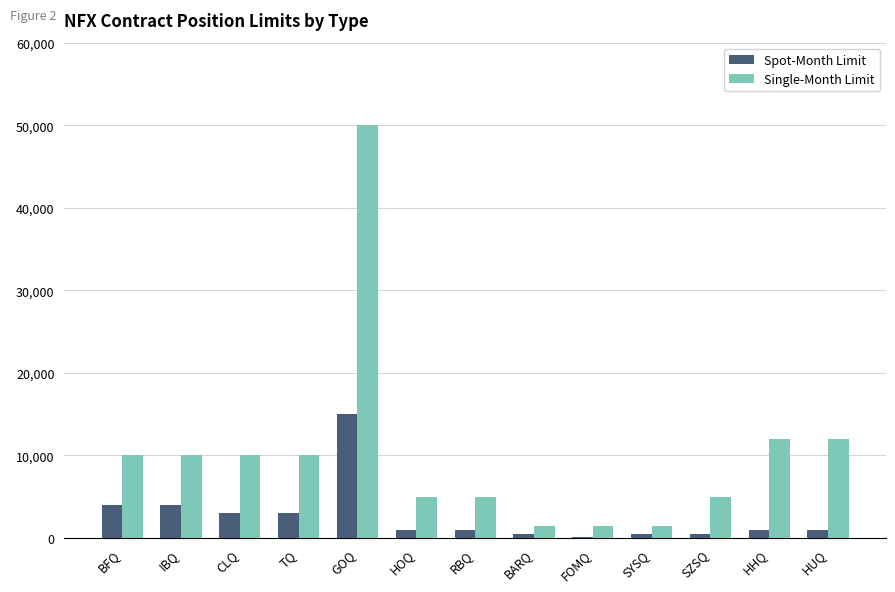

How many series are shown in this chart?

2